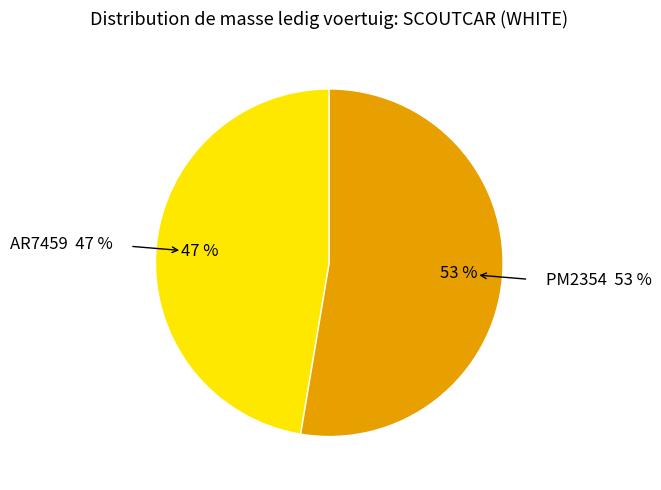

What is the majority slice?

PM2354